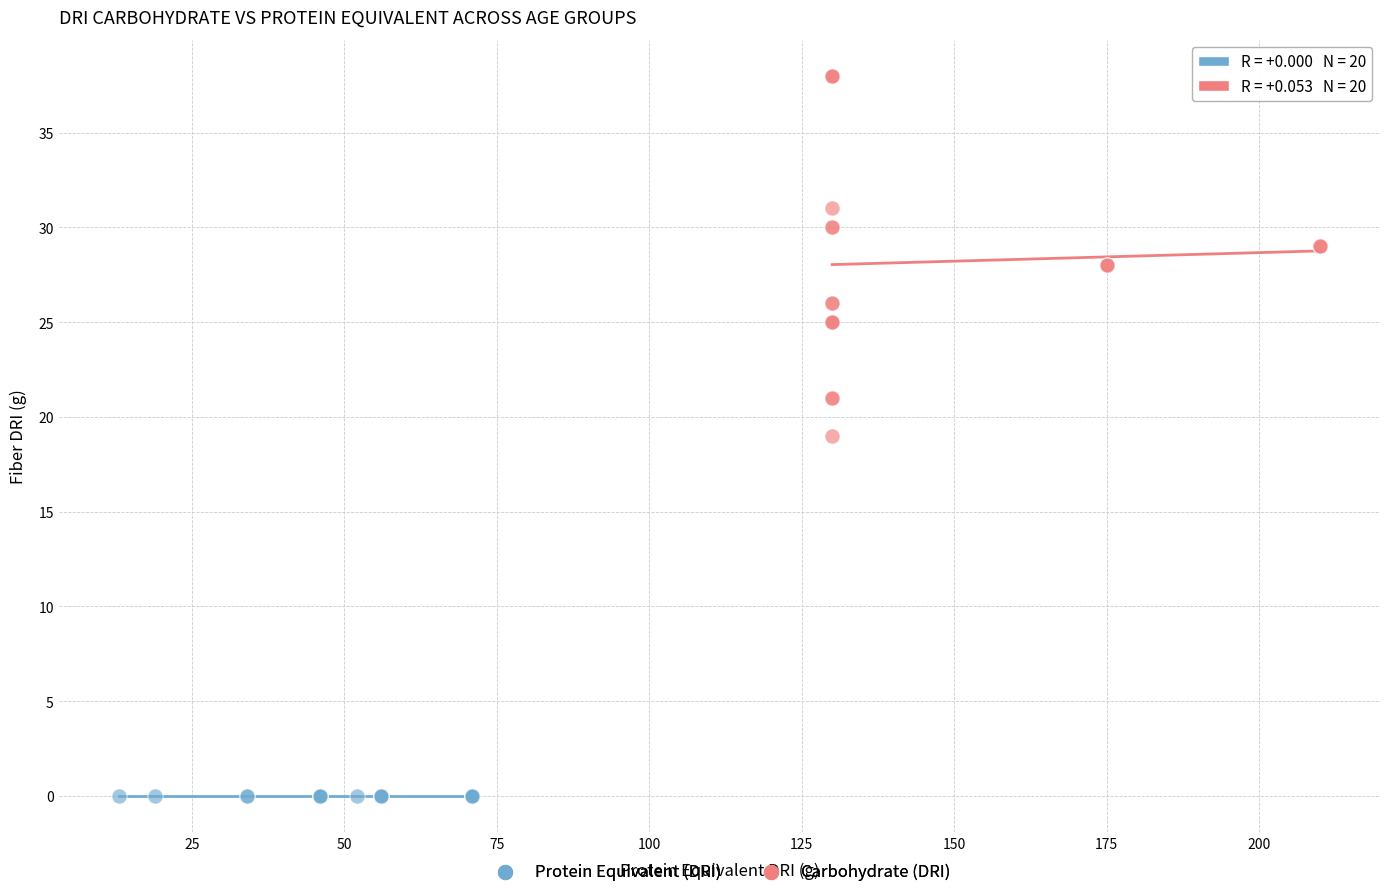

Which series reaches the minimum Y coordinate?

Protein Equivalent (DRI)